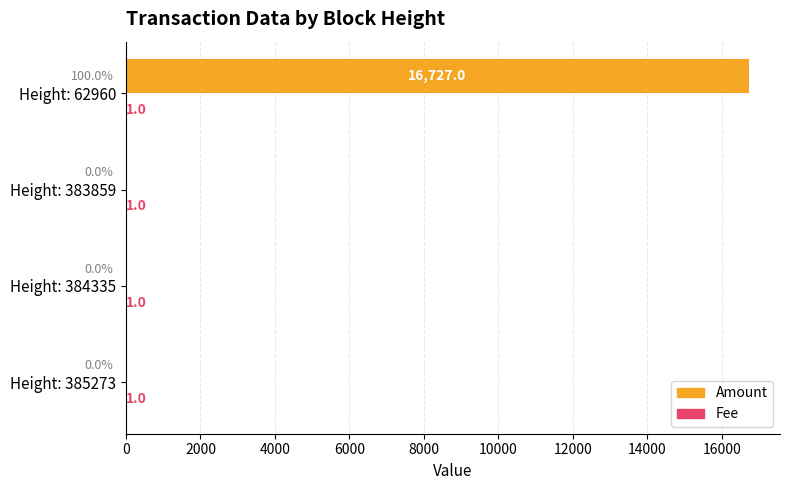

What is the sum of all Amount values?

16727